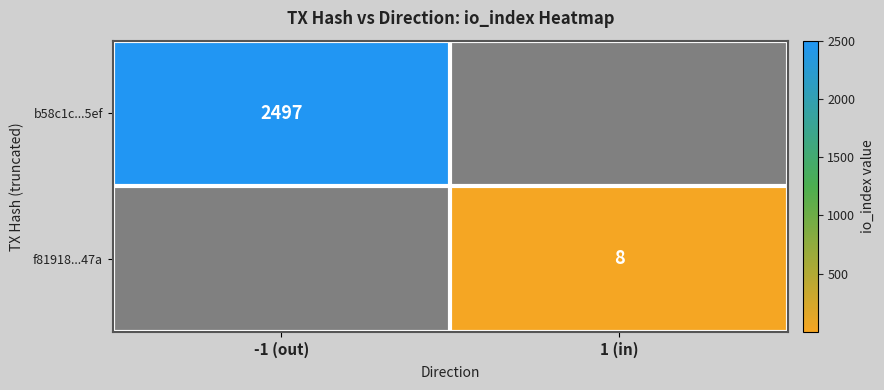

The f81918...47a series shows 8 at 1 (in). True or false?

True